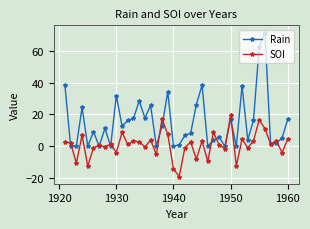

List the series in order of their peak value, highest first.

Rain, SOI